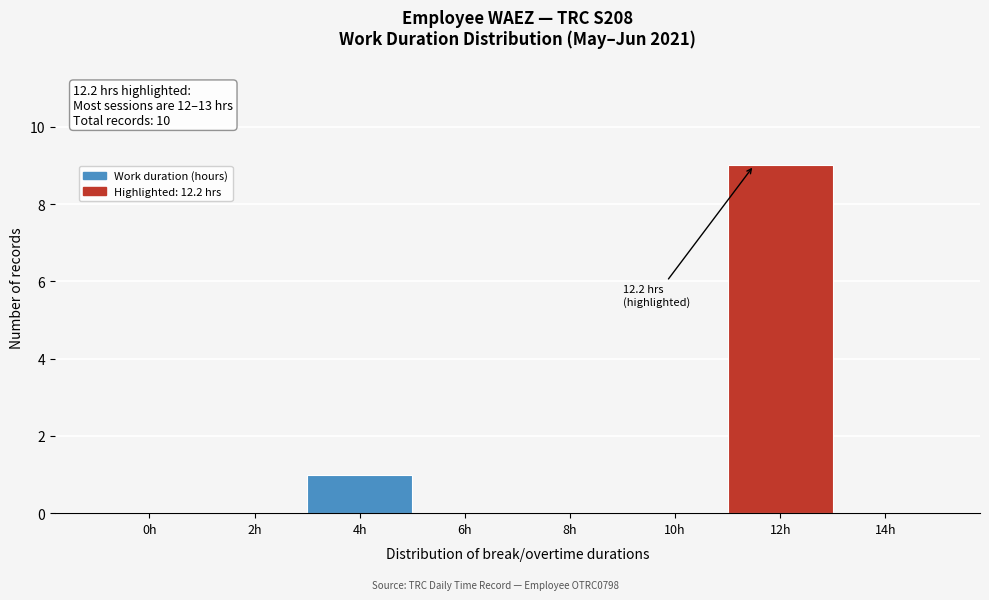

Reading left to right, list all the values displayed in this chart.

0h=0	2h=0	4h=1	6h=0	8h=0	10h=0	12h=9	14h=0